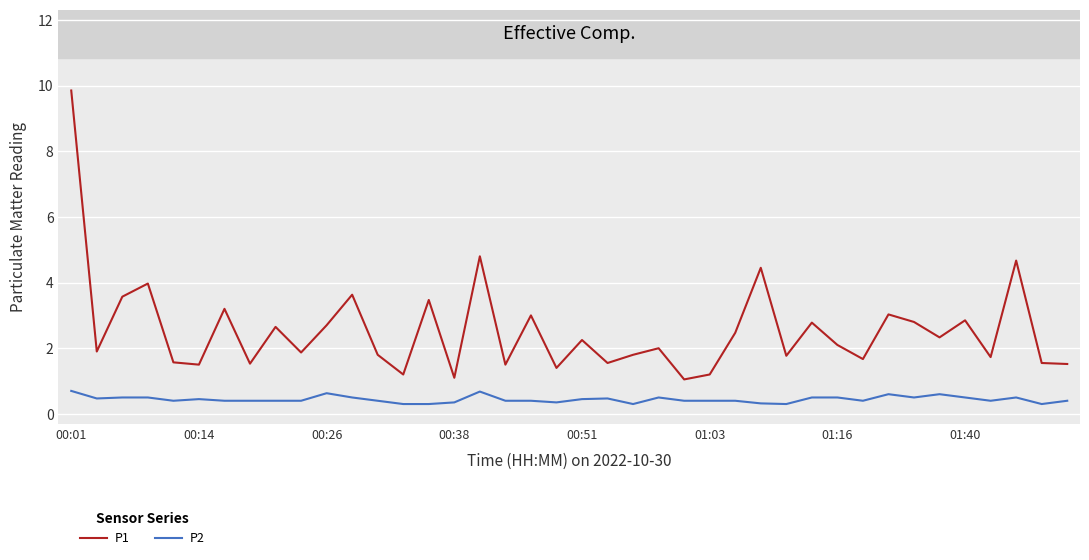

Rank the series by their maximum value, from highest to lowest.

P1, P2